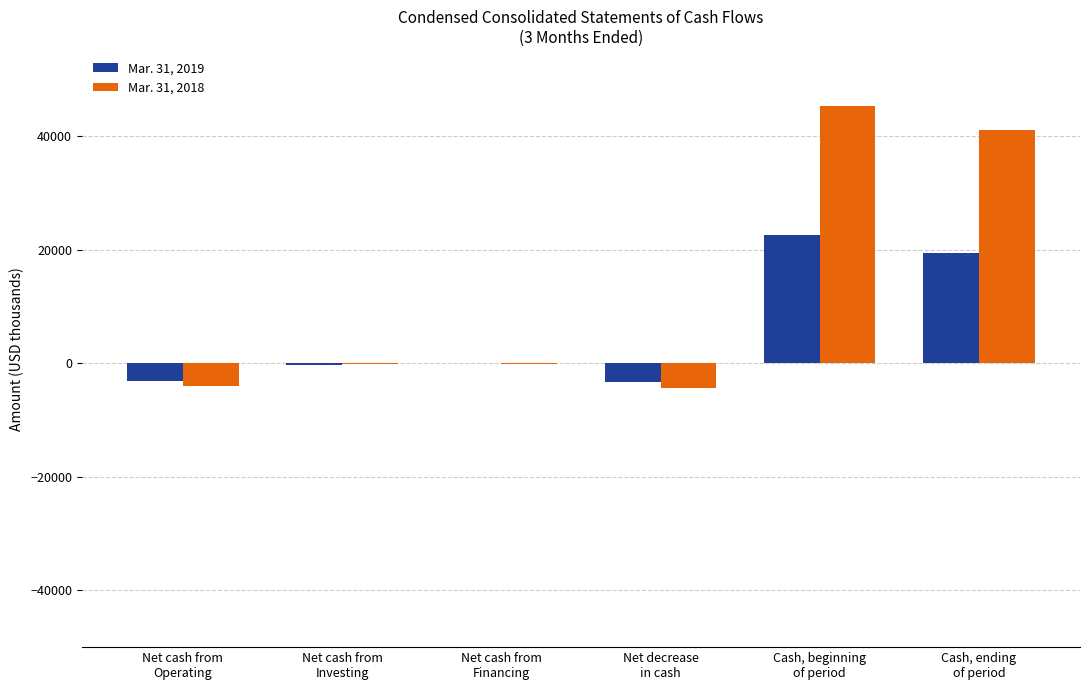

Is it true that Mar. 31, 2018 equals 45389 at Cash, beginning
of period?

True